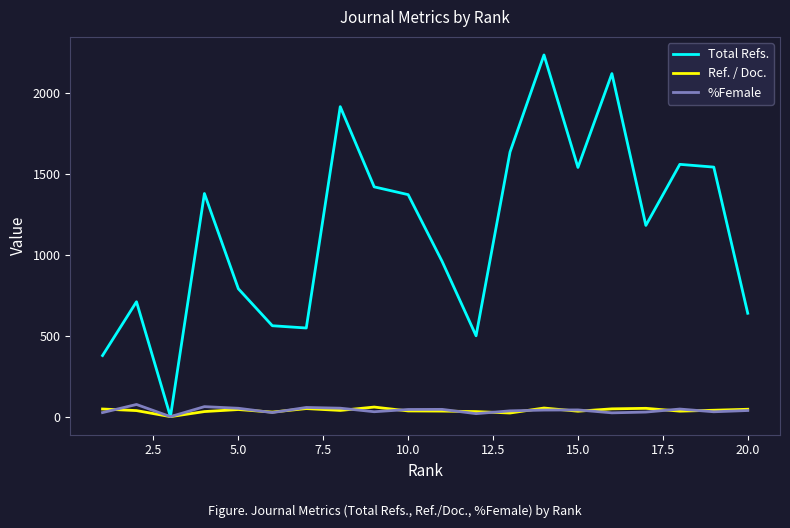

Which series has the largest total across all categories?

Total Refs.